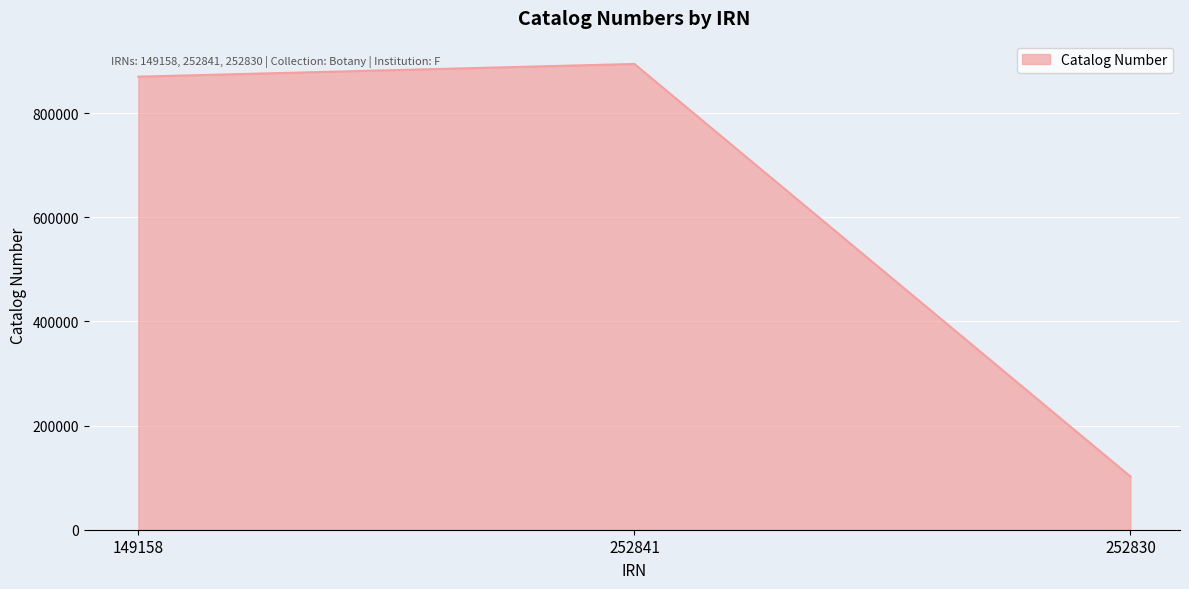

Which label corresponds to the largest value in the chart?

252841